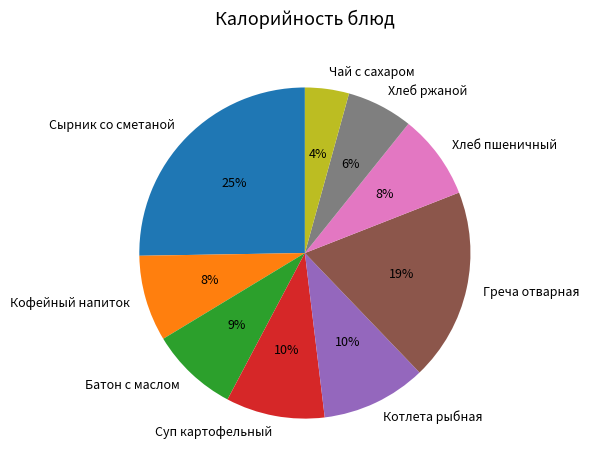

Between Сырник со сметаной and Греча отварная, which is larger?

Сырник со сметаной